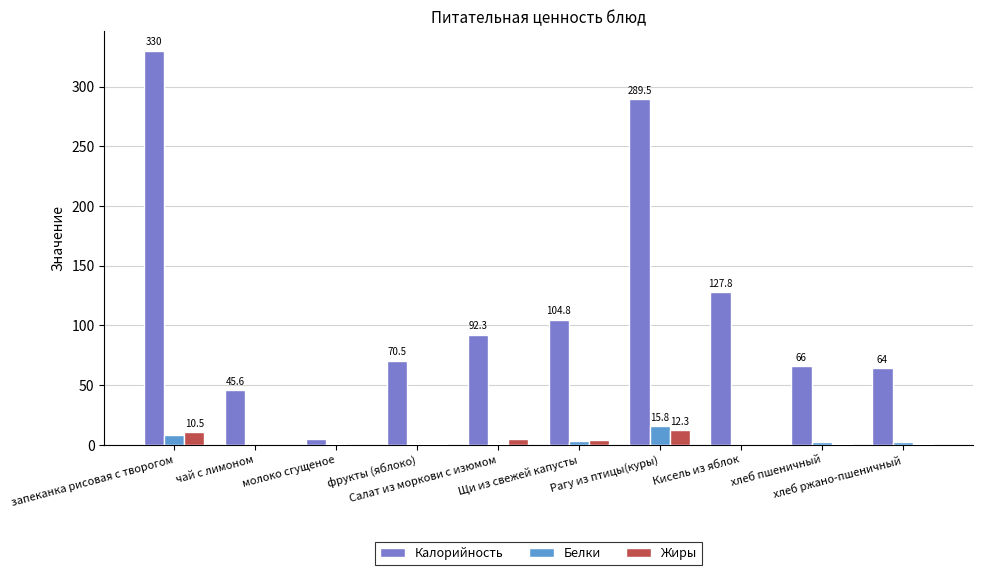

What is the maximum value for Жиры?

12.3